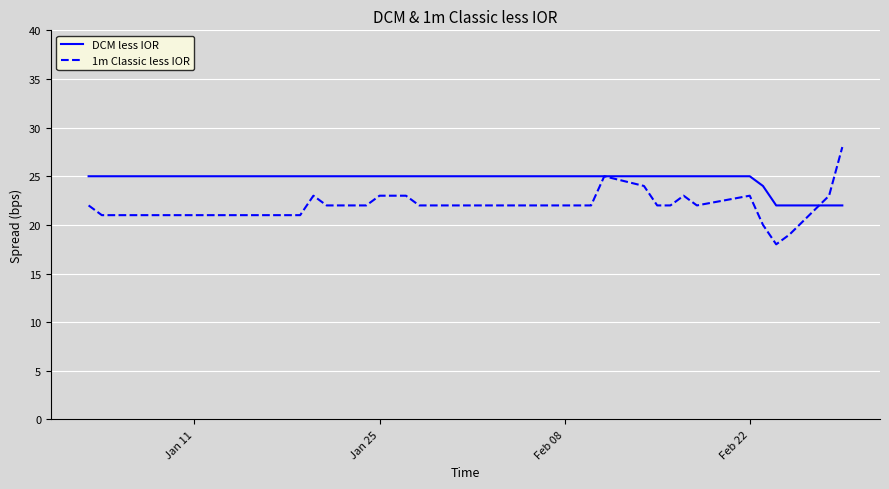

List the series in order of their peak value, highest first.

1m Classic less IOR, DCM less IOR